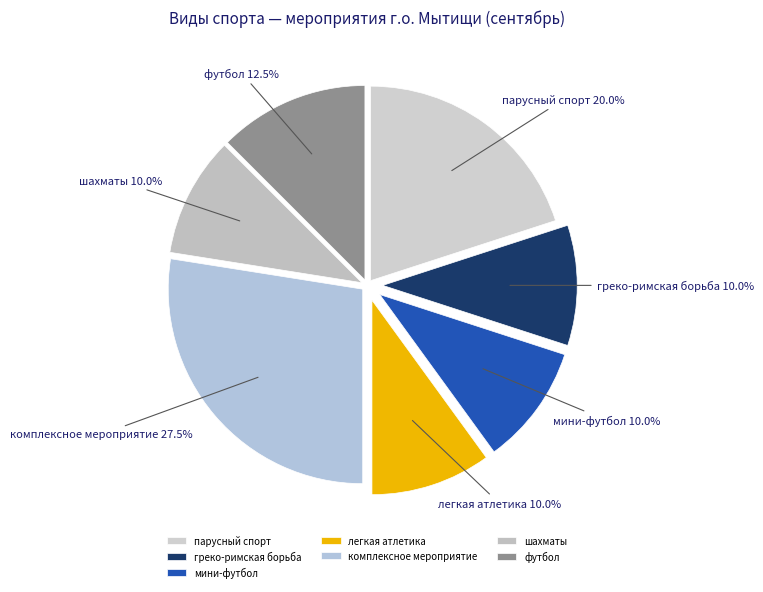

What percentage is the легкая атлетика slice, to the nearest percent?

10%